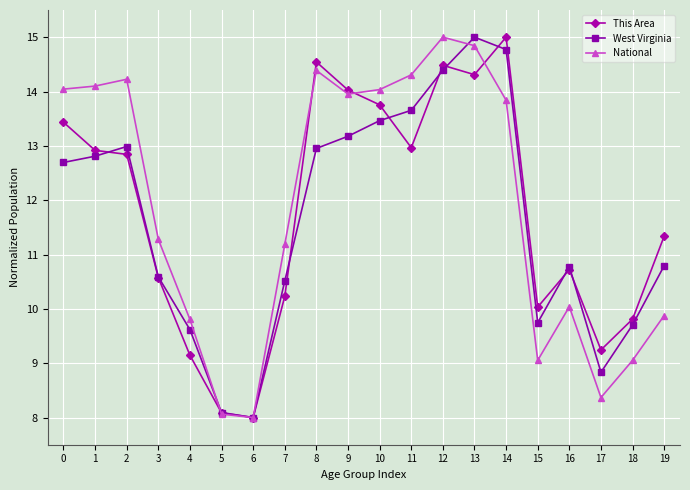

Reading left to right, transcribe all the data shown in this chart.

This Area: 0=13.4	1=12.9	2=12.8	3=10.6	4=9.1	5=8.1	6=8.0	7=10.2	8=14.5	9=14.0	10=13.8	11=13.0	12=14.5	13=14.3	14=15.0	15=10.0	16=10.7	17=9.2	18=9.8	19=11.3
West Virginia: 0=12.7	1=12.8	2=13.0	3=10.6	4=9.6	5=8.1	6=8.0	7=10.5	8=13.0	9=13.2	10=13.5	11=13.7	12=14.4	13=15.0	14=14.8	15=9.7	16=10.8	17=8.8	18=9.7	19=10.8
National: 0=14.0	1=14.1	2=14.2	3=11.3	4=9.8	5=8.1	6=8.0	7=11.2	8=14.4	9=14.0	10=14.0	11=14.3	12=15.0	13=14.8	14=13.8	15=9.1	16=10.0	17=8.4	18=9.1	19=9.9